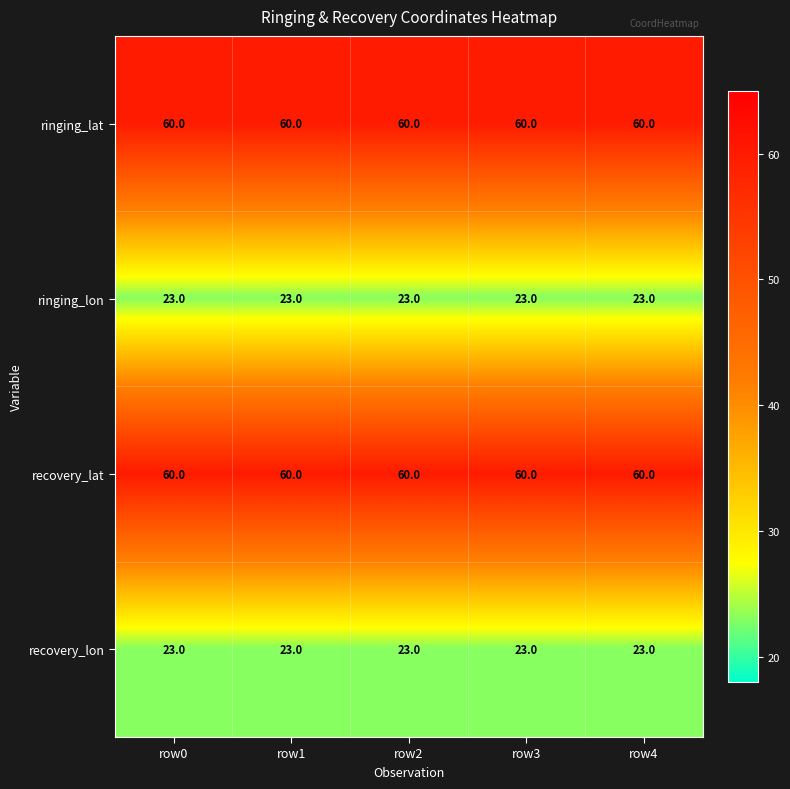

Between row1 and row3, which is larger?

row1